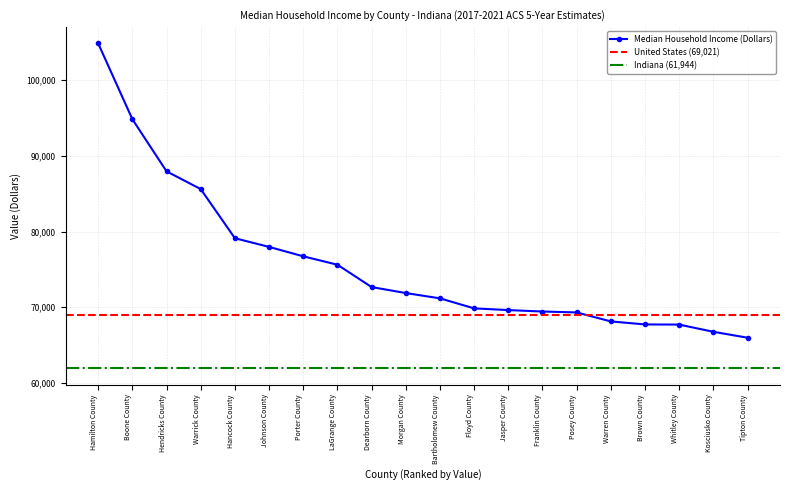

What is the average value?

75653